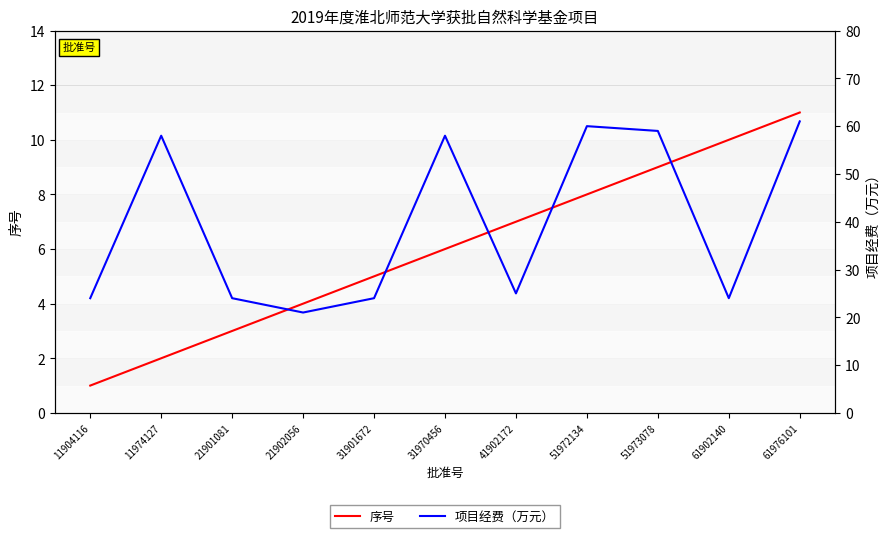

The value of 项目经费（万元） at 11974127 is 100. True or false?

False